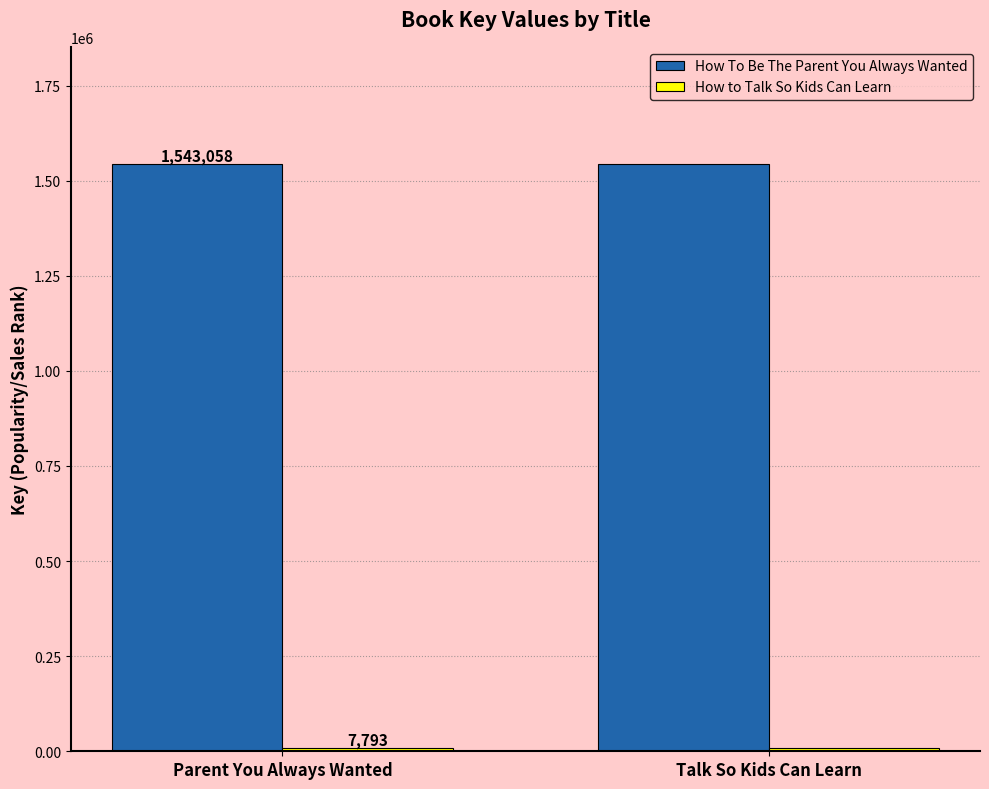

Which series has the largest total across all categories?

How To Be The Parent You Always Wanted